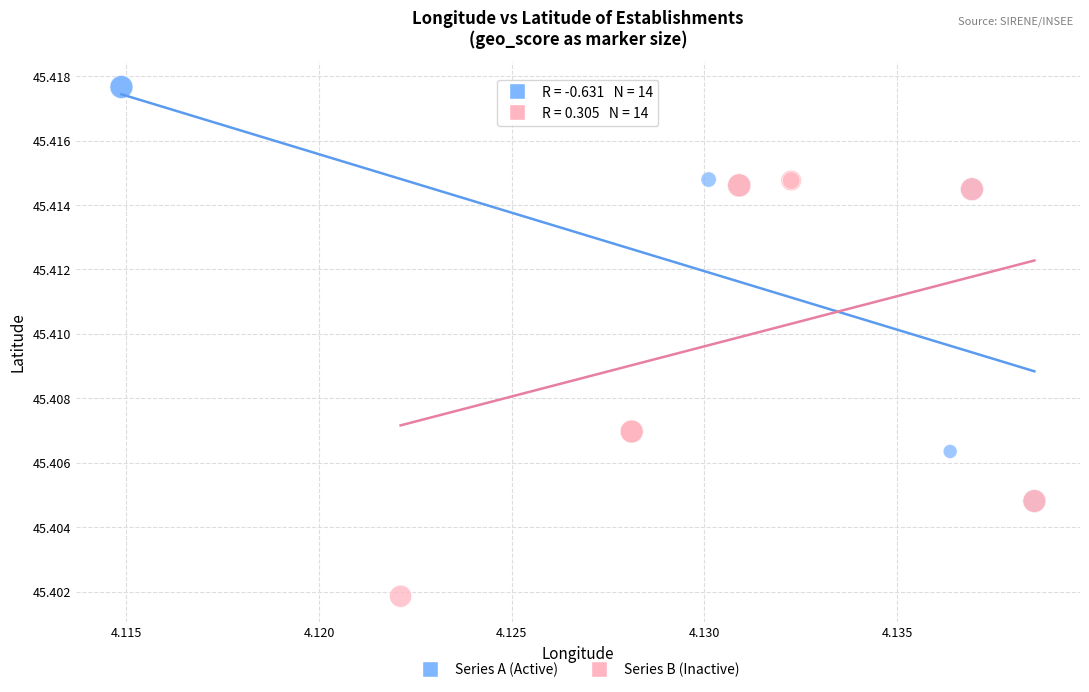

What are all the series names shown in the legend?

Series A (Active), Series B (Inactive)